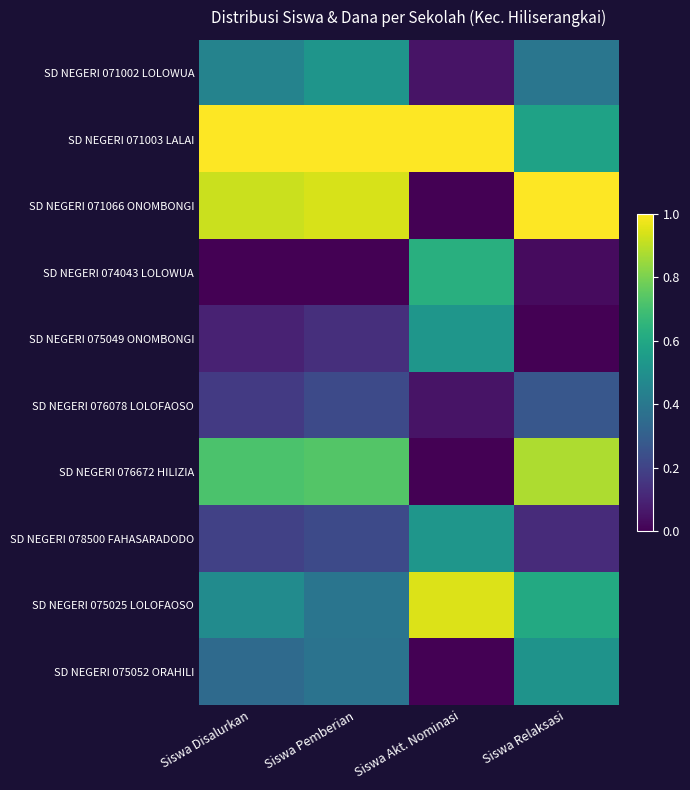

Reading right to left, what are all the values shown in this chart?

SD NEGERI 071002 LOLOWUA: Siswa Relaksasi=0.4	Siswa Akt. Nominasi=0.1	Siswa Pemberian=0.5	Siswa Disalurkan=0.4
SD NEGERI 071003 LALAI: Siswa Relaksasi=0.6	Siswa Akt. Nominasi=1.0	Siswa Pemberian=1.0	Siswa Disalurkan=1.0
SD NEGERI 071066 ONOMBONGI: Siswa Relaksasi=1.0	Siswa Akt. Nominasi=0.0	Siswa Pemberian=0.9	Siswa Disalurkan=0.9
SD NEGERI 074043 LOLOWUA: Siswa Relaksasi=0.0	Siswa Akt. Nominasi=0.6	Siswa Pemberian=0.0	Siswa Disalurkan=0.0
SD NEGERI 075049 ONOMBONGI: Siswa Relaksasi=0.0	Siswa Akt. Nominasi=0.5	Siswa Pemberian=0.1	Siswa Disalurkan=0.1
SD NEGERI 076078 LOLOFAOSO: Siswa Relaksasi=0.3	Siswa Akt. Nominasi=0.1	Siswa Pemberian=0.2	Siswa Disalurkan=0.2
SD NEGERI 076672 HILIZIA: Siswa Relaksasi=0.9	Siswa Akt. Nominasi=0.0	Siswa Pemberian=0.7	Siswa Disalurkan=0.7
SD NEGERI 078500 FAHASARADODO: Siswa Relaksasi=0.1	Siswa Akt. Nominasi=0.5	Siswa Pemberian=0.2	Siswa Disalurkan=0.2
SD NEGERI 075025 LOLOFAOSO: Siswa Relaksasi=0.6	Siswa Akt. Nominasi=0.9	Siswa Pemberian=0.4	Siswa Disalurkan=0.5
SD NEGERI 075052 ORAHILI: Siswa Relaksasi=0.5	Siswa Akt. Nominasi=0.0	Siswa Pemberian=0.4	Siswa Disalurkan=0.3